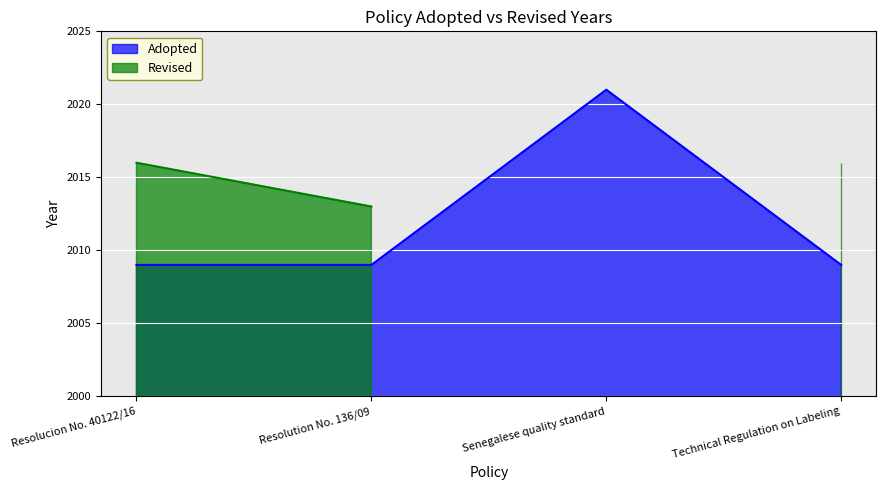

At which category does the data reach its first local peak?

Senegalese quality standard